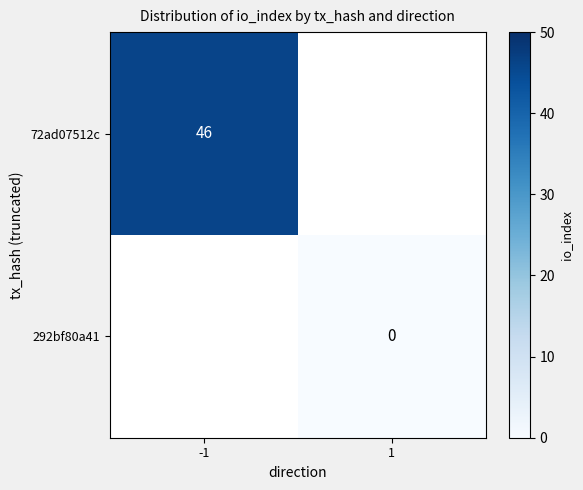

Which series has the widest spread of values?

72ad07512c